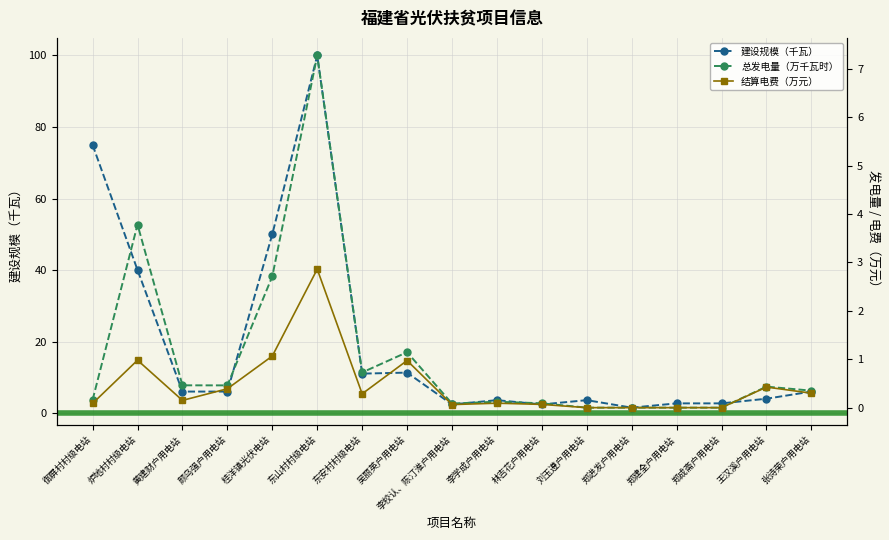

Where is the first local maximum for 建设规模（千瓦）?

东山村村级电站